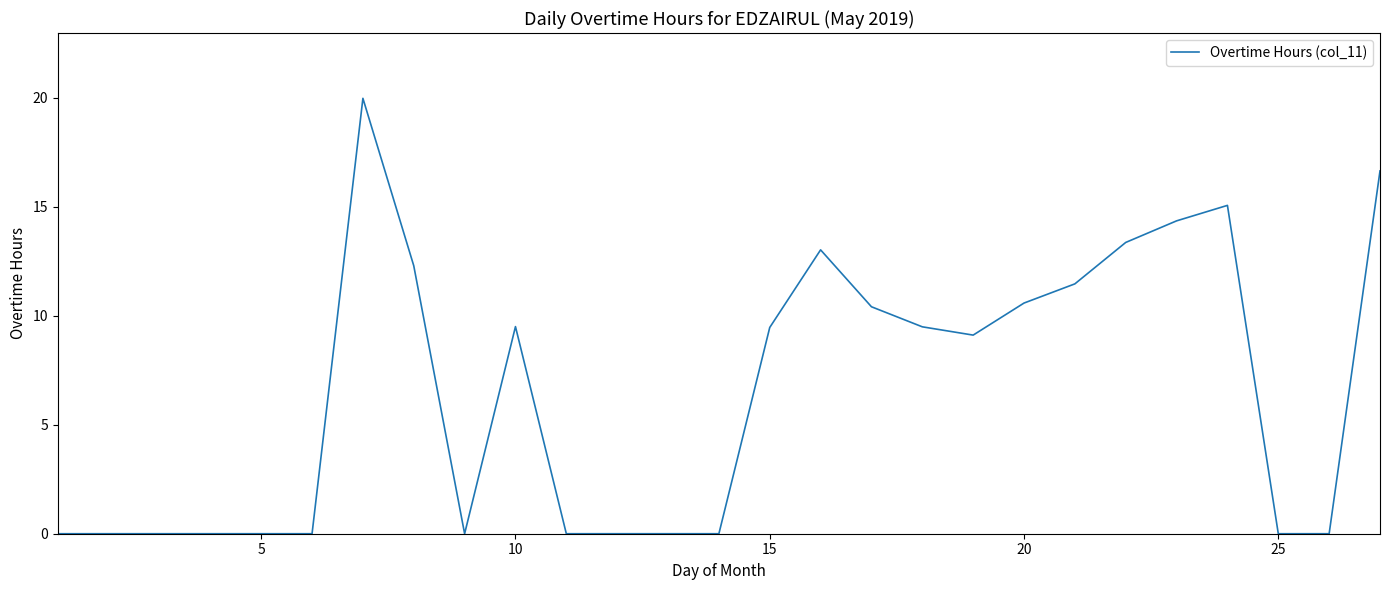

What is the average value?

6.5